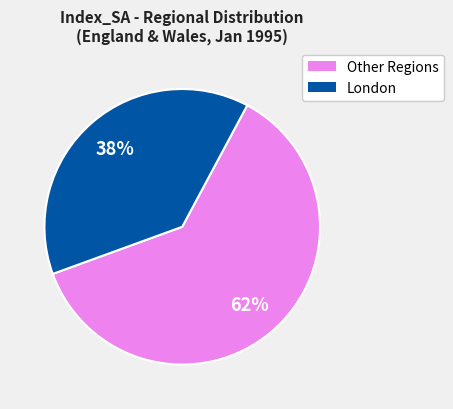

To the nearest percent, what is the average slice percentage?

50%